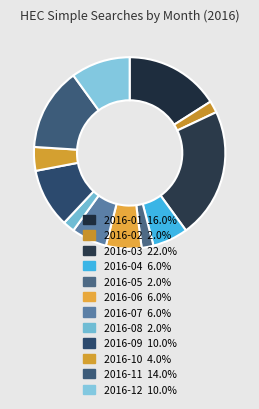

To the nearest percent, what portion does 2016-02 represent?

2%